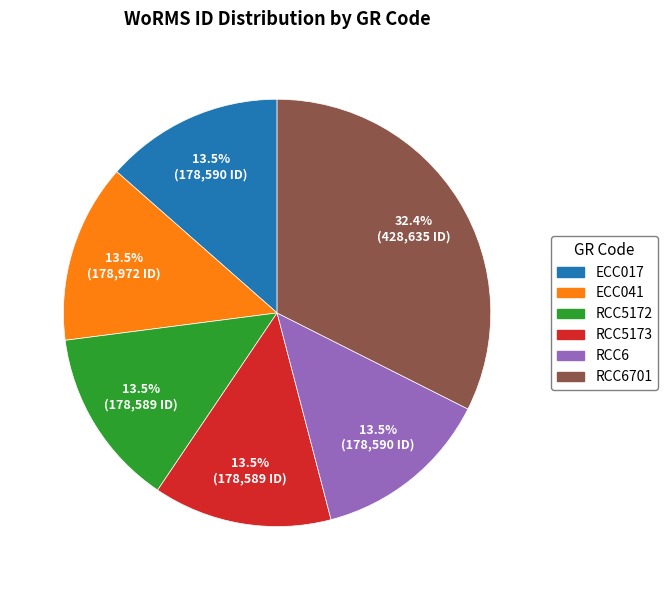

How many segments does this pie chart have?

6